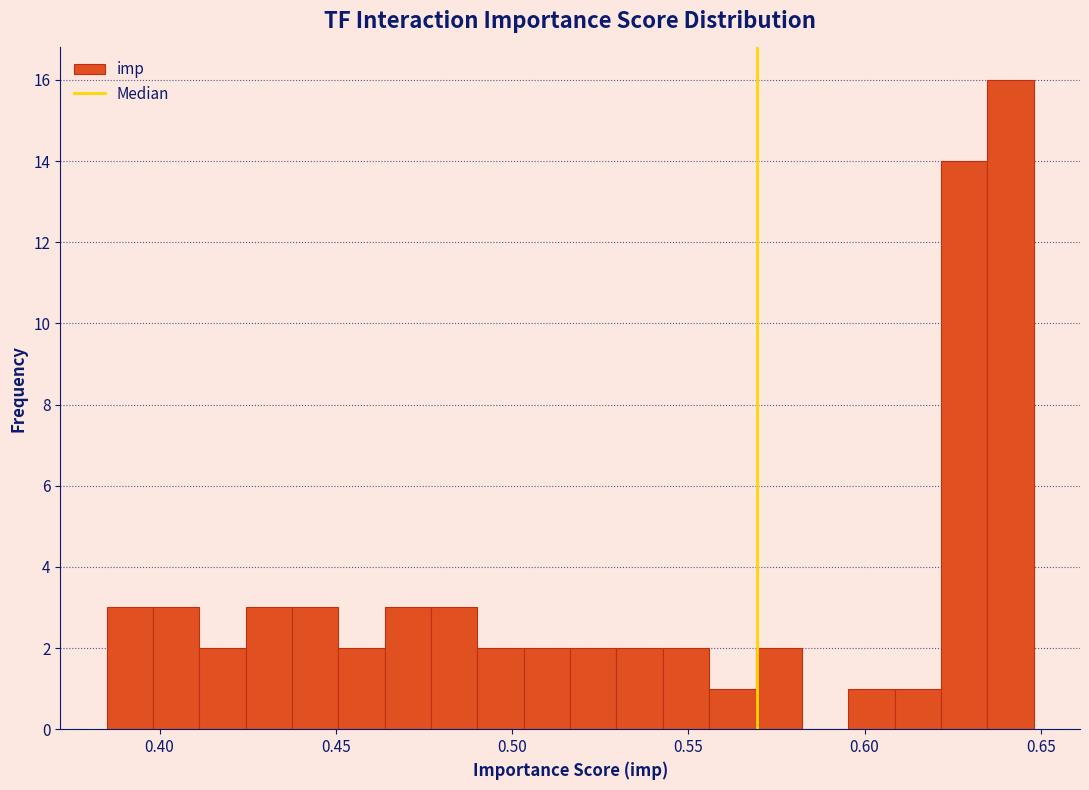

Around what value on the x-axis is the tallest bar? Give the approximate position of its centre, as read against the axis.

0.640